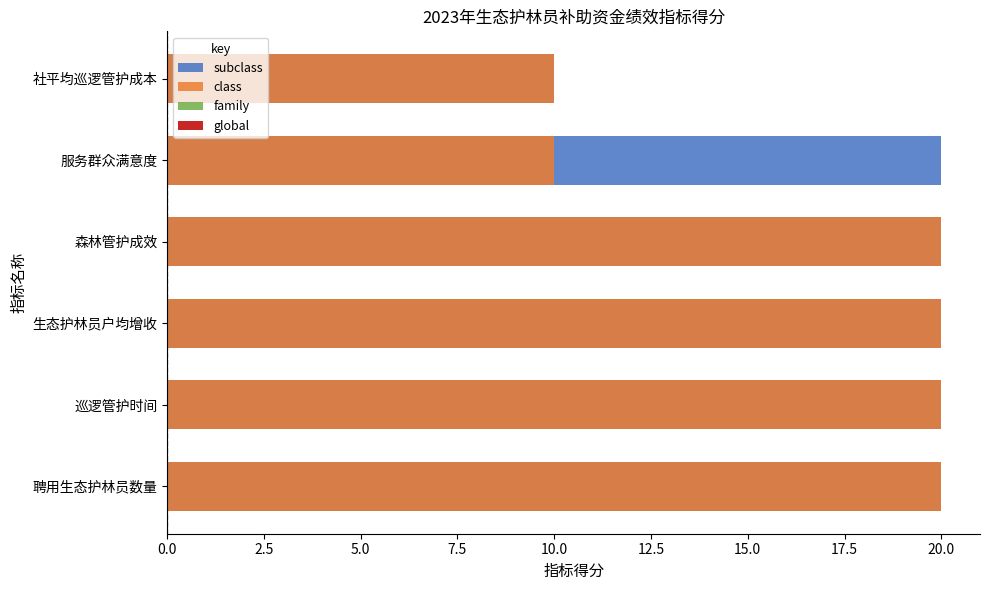

Which series has the largest total across all categories?

subclass